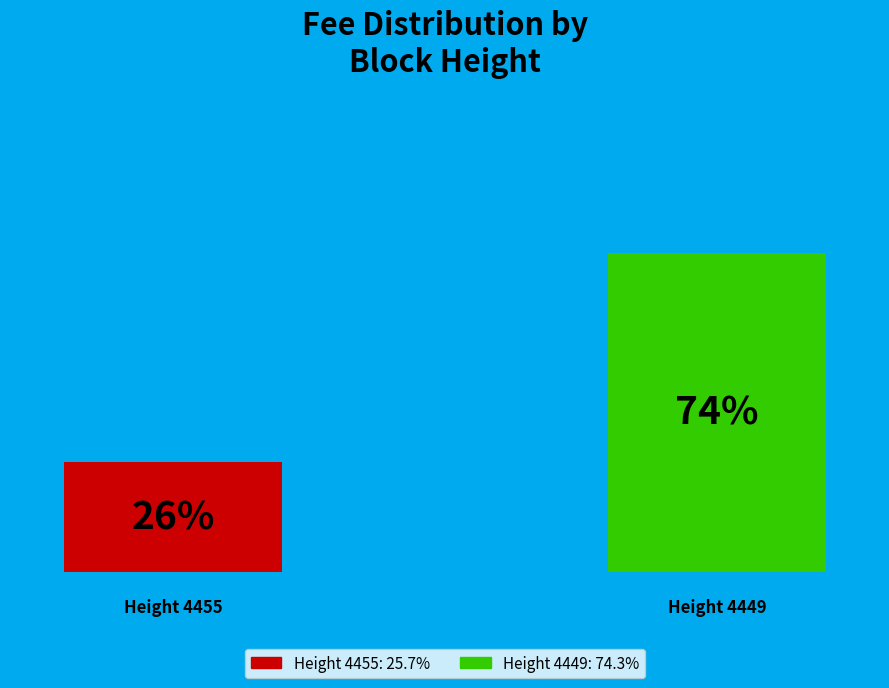

How many bars are there in total?

2